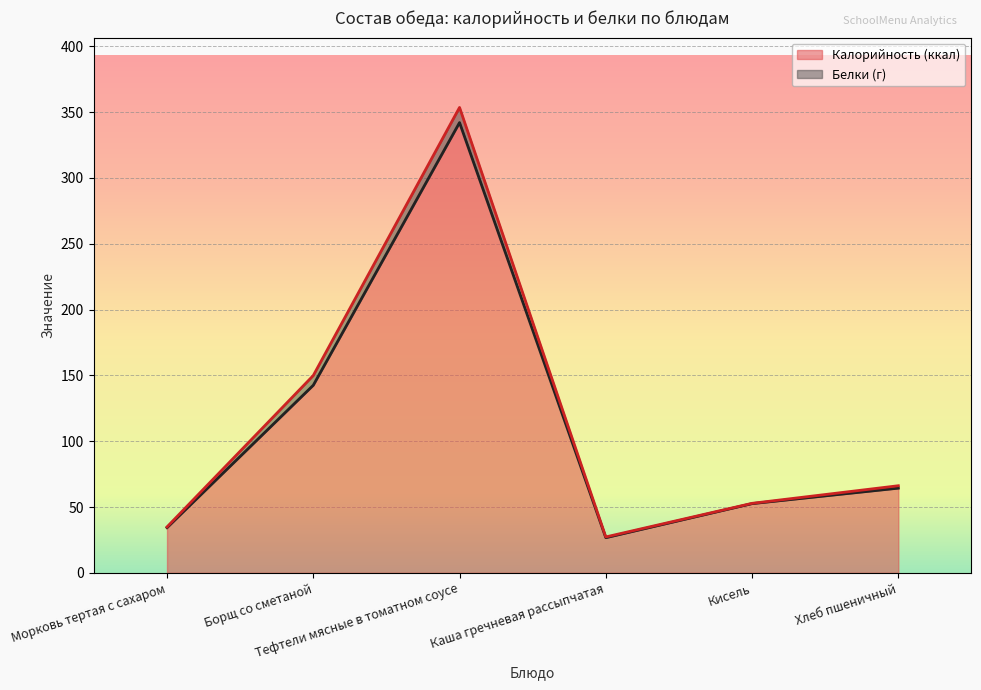

Reading left to right, list all the values displayed in this chart.

34.3	142.5	342.0	26.7	52.6	64.3